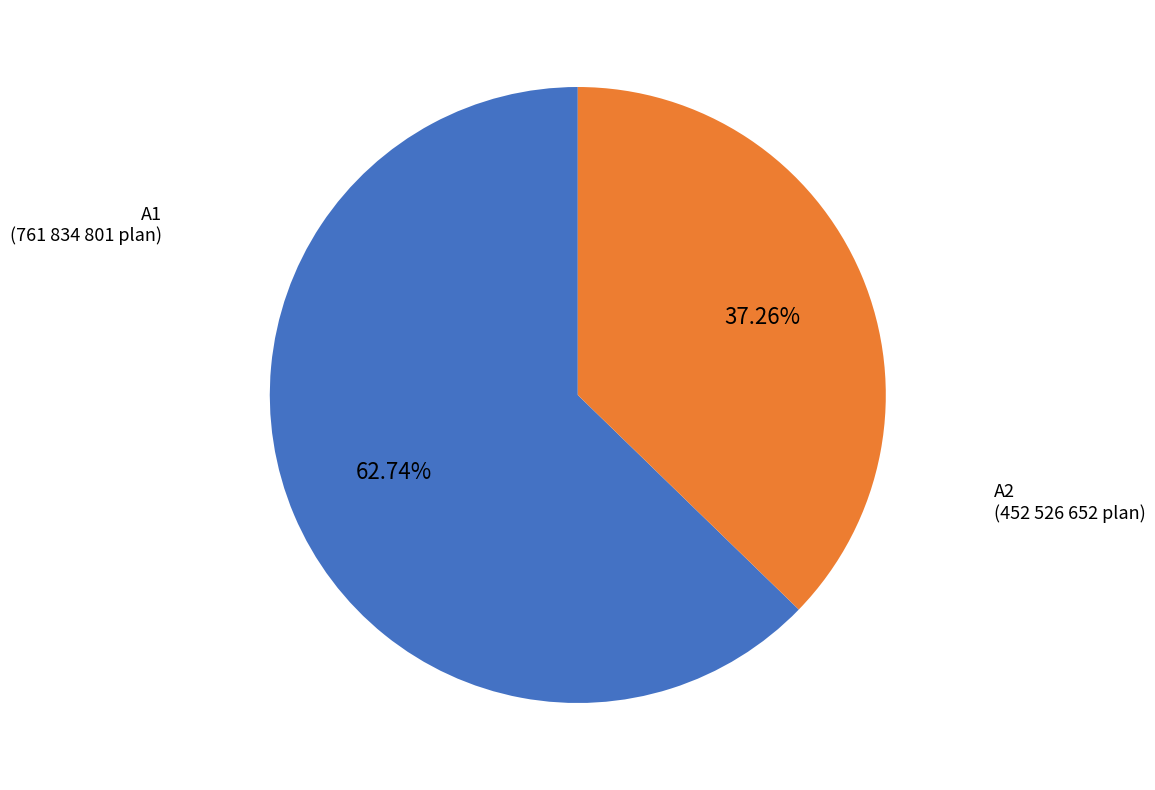

Is there any slice that represents more than half of the pie?

Yes